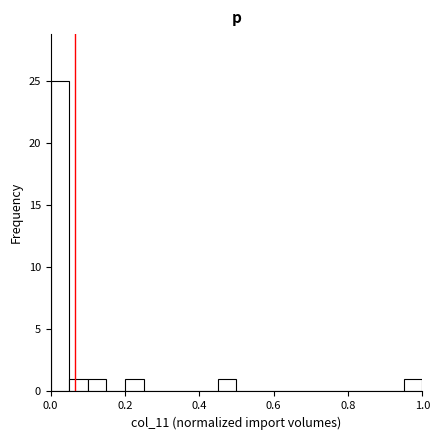

Read against the x-axis, roughly where is the centre of the tallest bar?

0.02